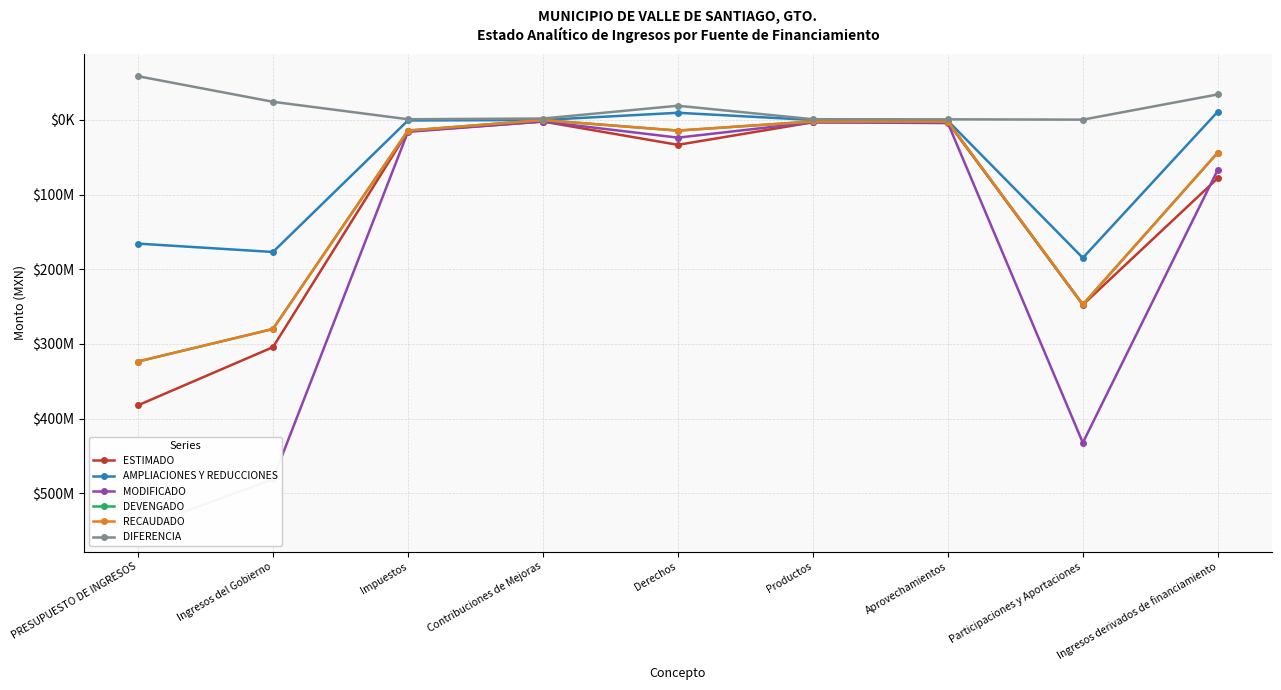

What value does the RECAUDADO series have at Participaciones y Aportaciones?

-247118785.0